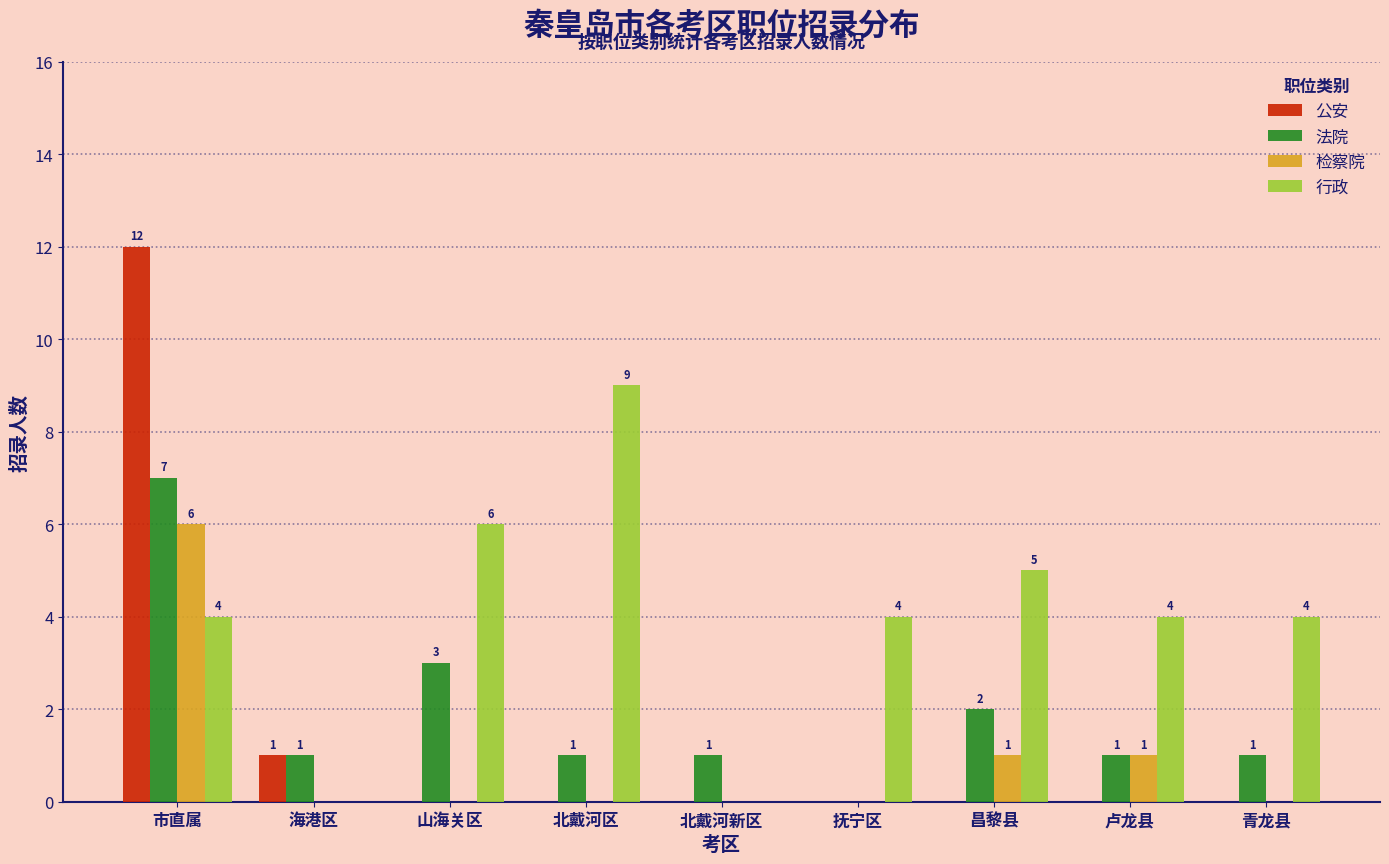

Reading left to right, list all the values displayed in this chart.

公安: 市直属=12	海港区=1	山海关区=0	北戴河区=0	北戴河新区=0	抚宁区=0	昌黎县=0	卢龙县=0	青龙县=0
法院: 市直属=7	海港区=1	山海关区=3	北戴河区=1	北戴河新区=1	抚宁区=0	昌黎县=2	卢龙县=1	青龙县=1
检察院: 市直属=6	海港区=0	山海关区=0	北戴河区=0	北戴河新区=0	抚宁区=0	昌黎县=1	卢龙县=1	青龙县=0
行政: 市直属=4	海港区=0	山海关区=6	北戴河区=9	北戴河新区=0	抚宁区=4	昌黎县=5	卢龙县=4	青龙县=4